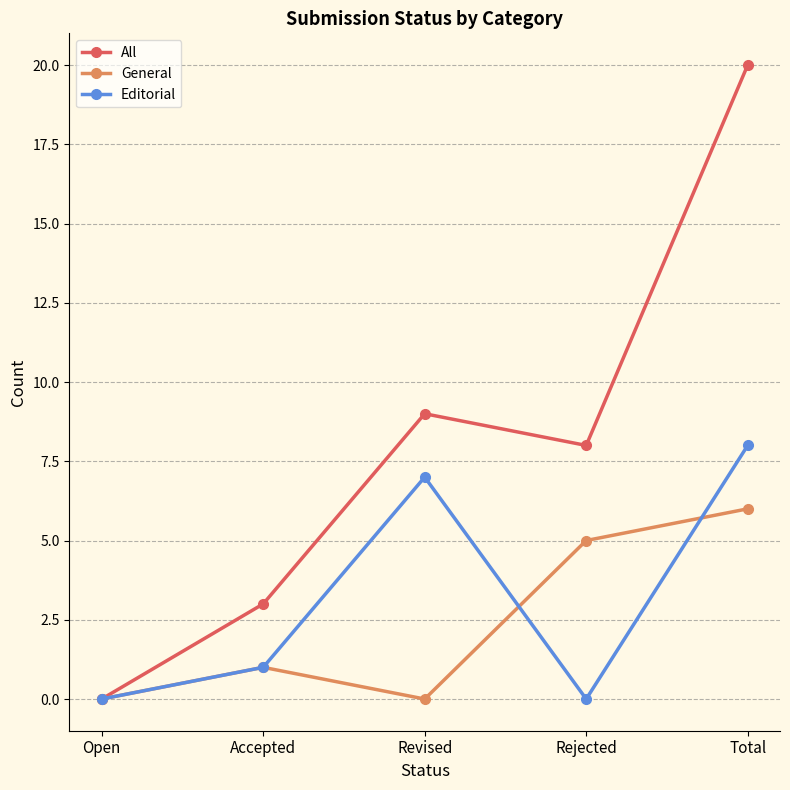

What is the average value of the General series?

2